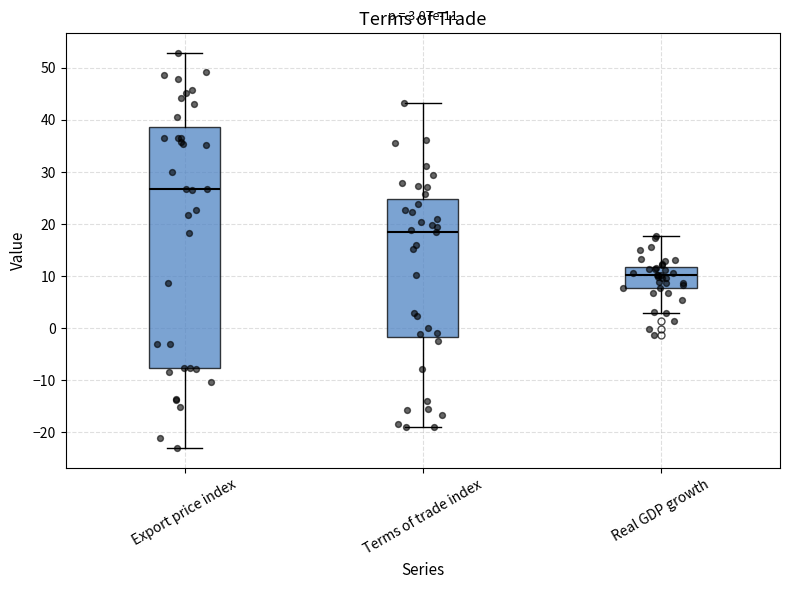

Which box is the tallest, from its lower edge to its upper edge?

Export price index